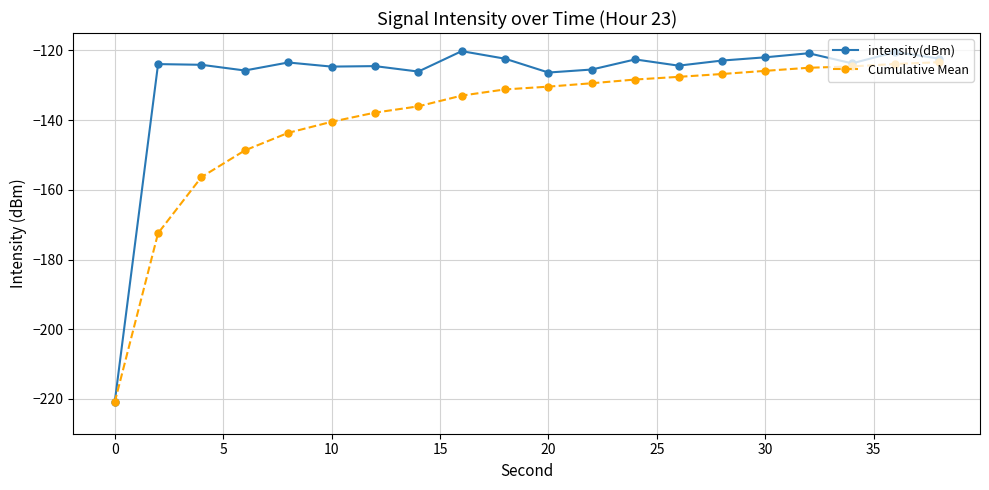

Which series has the largest total across all categories?

intensity(dBm)